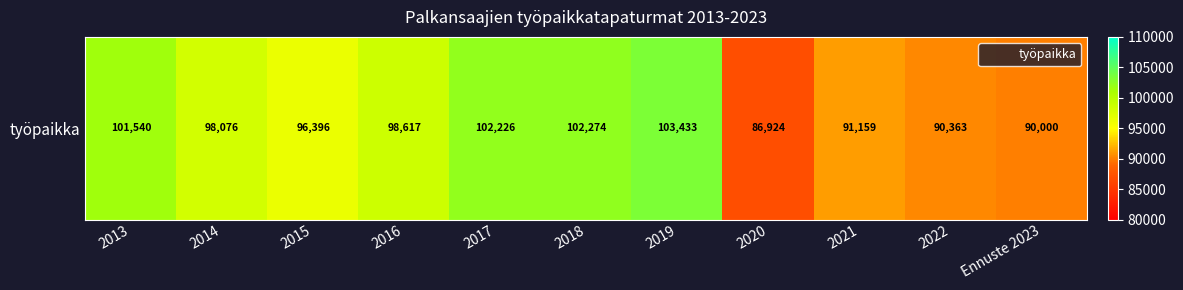

What is the difference between the second highest and minimum values?

15350